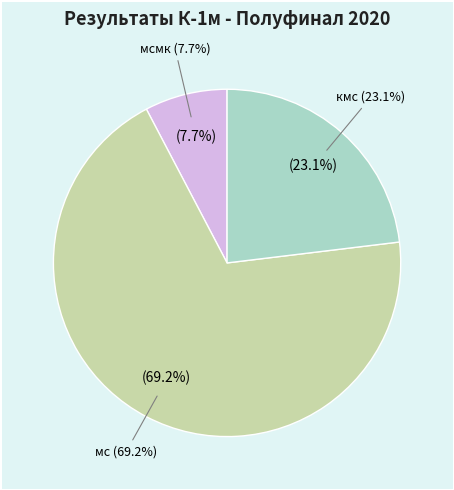

Between мс and кмс, which is larger?

мс